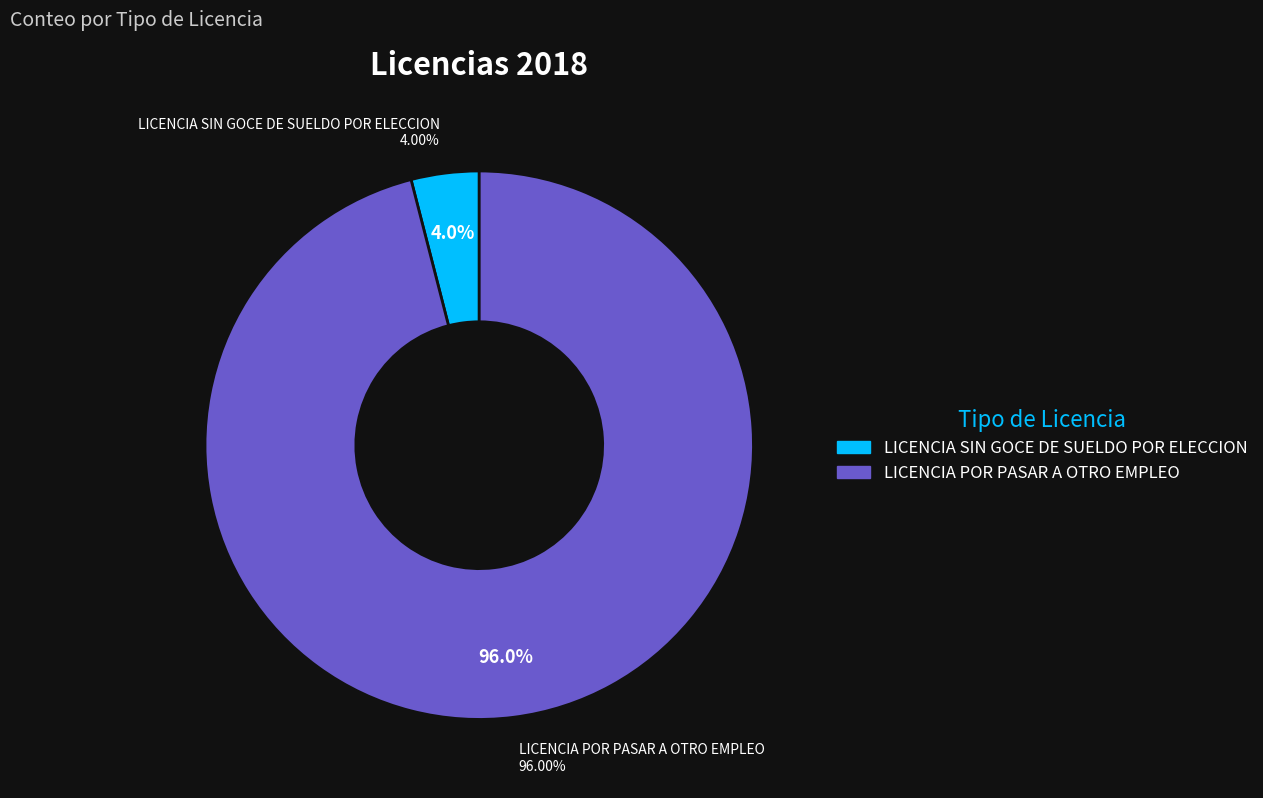

What is the largest slice in the pie chart?

LICENCIA POR PASAR A OTRO EMPLEO